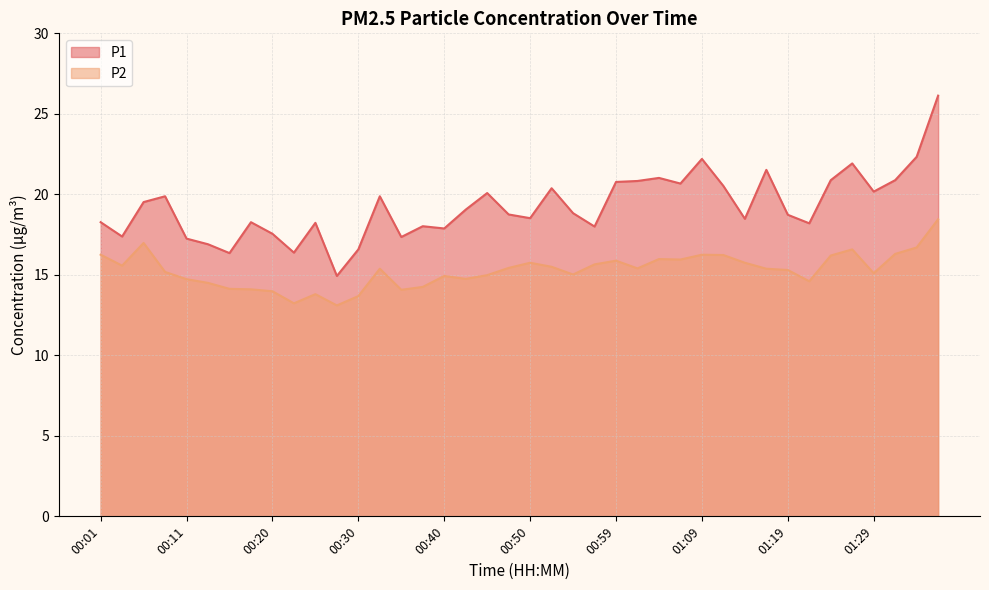

Where is the first local minimum for P2?

00:03